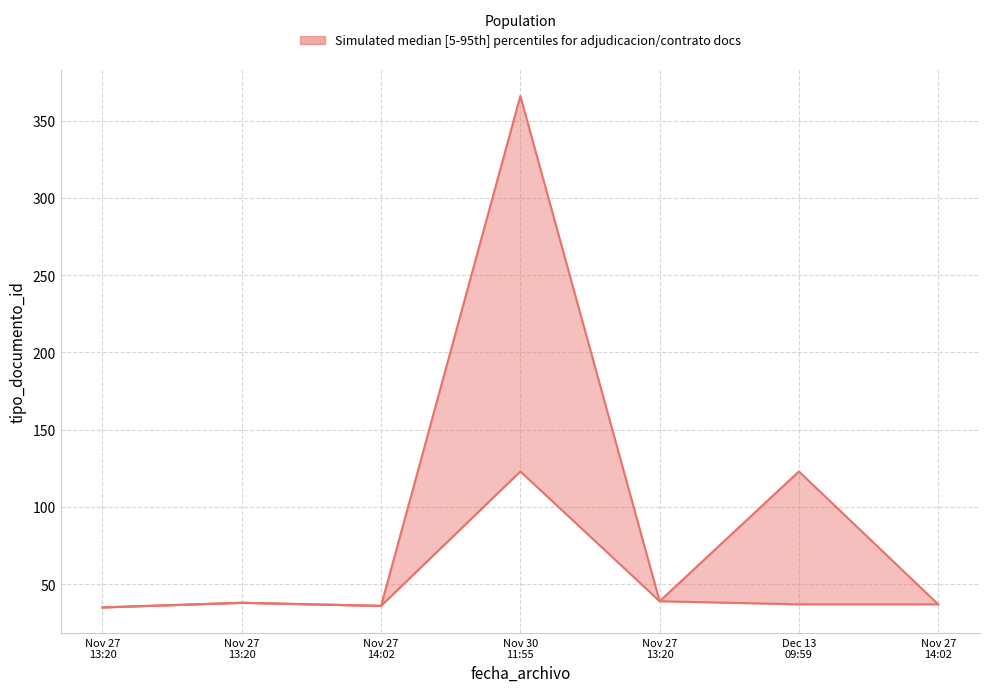

What is the sum of all tipo_documento_id_lower values?

345